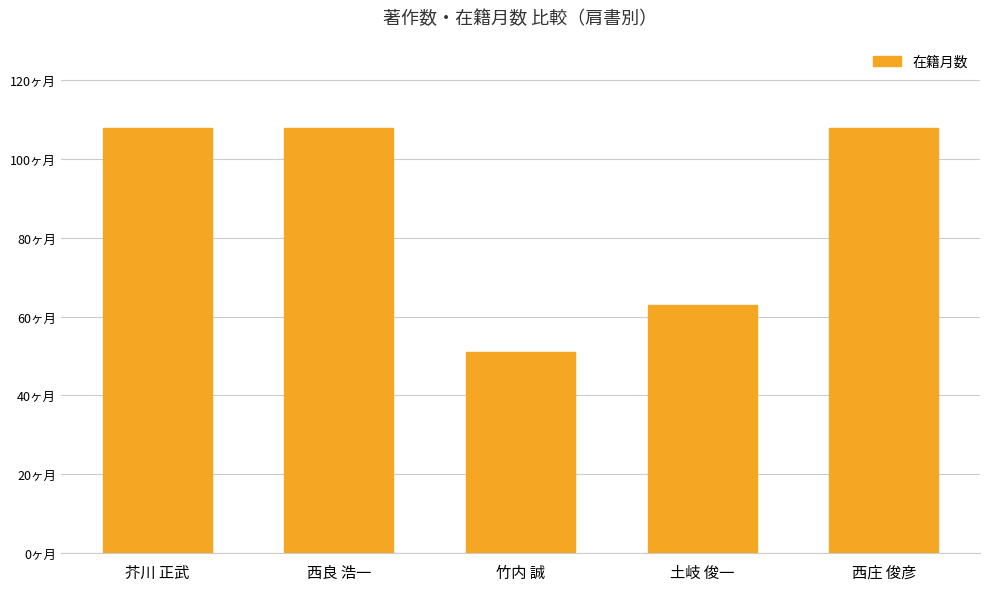

The value at 芥川 正武 is 108. True or false?

True